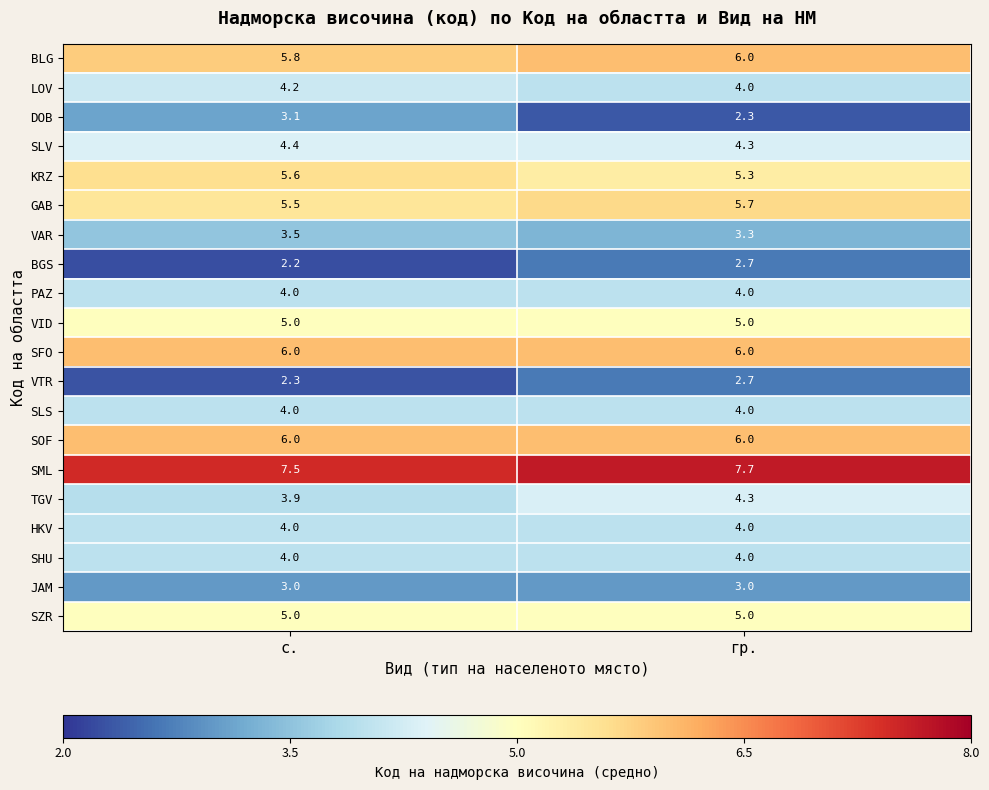

What is the greatest value displayed?

7.7